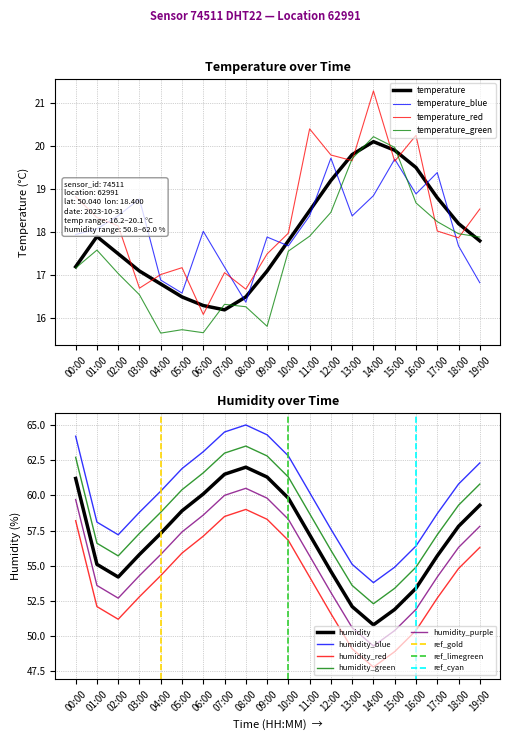

Reading left to right, transcribe all the data shown in this chart.

temperature: 00:00=17.2	01:00=17.9	02:00=17.5	03:00=17.1	04:00=16.8	05:00=16.5	06:00=16.3	07:00=16.2	08:00=16.5	09:00=17.1	10:00=17.8	11:00=18.5	12:00=19.2	13:00=19.8	14:00=20.1	15:00=19.9	16:00=19.5	17:00=18.8	18:00=18.2	19:00=17.8
humidity: 00:00=61.2	01:00=55.1	02:00=54.2	03:00=55.8	04:00=57.3	05:00=58.9	06:00=60.1	07:00=61.5	08:00=62.0	09:00=61.3	10:00=59.8	11:00=57.2	12:00=54.6	13:00=52.1	14:00=50.8	15:00=51.9	16:00=53.4	17:00=55.7	18:00=57.8	19:00=59.3